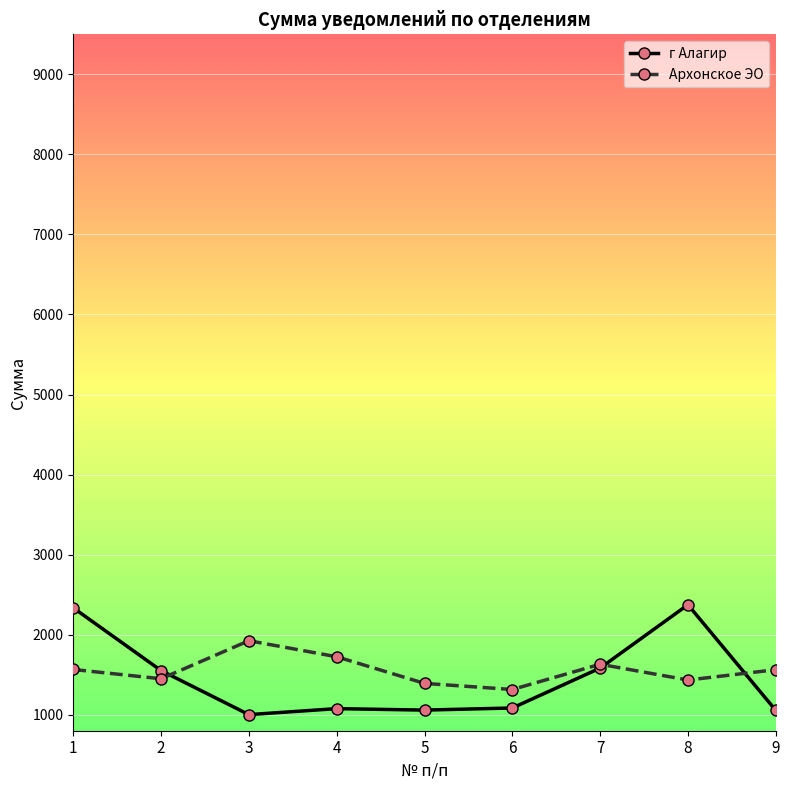

Rank the series by their maximum value, from highest to lowest.

г Алагир, Архонское ЭО